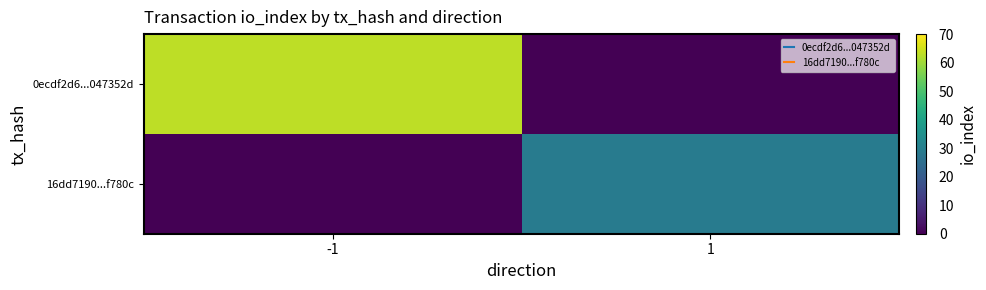

Reading left to right, transcribe all the data shown in this chart.

0ecdf2d6...047352d: -1=63	1=0
16dd7190...f780c: -1=0	1=29